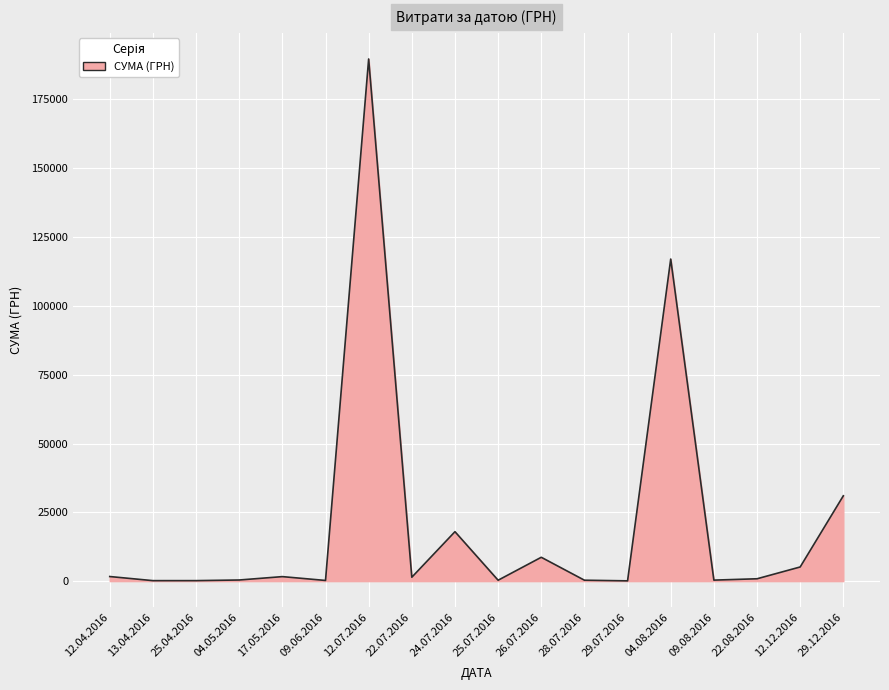

At which label is the value closest to 94910?

04.08.2016